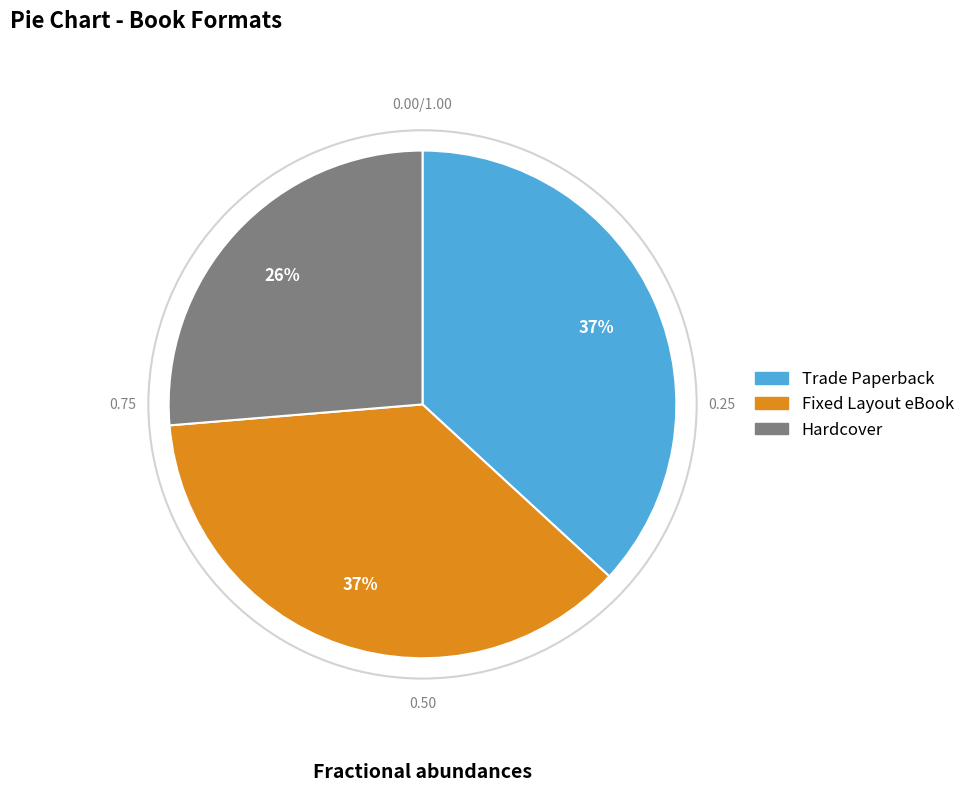

Is the sum of Trade Paperback and Hardcover greater than half?

Yes